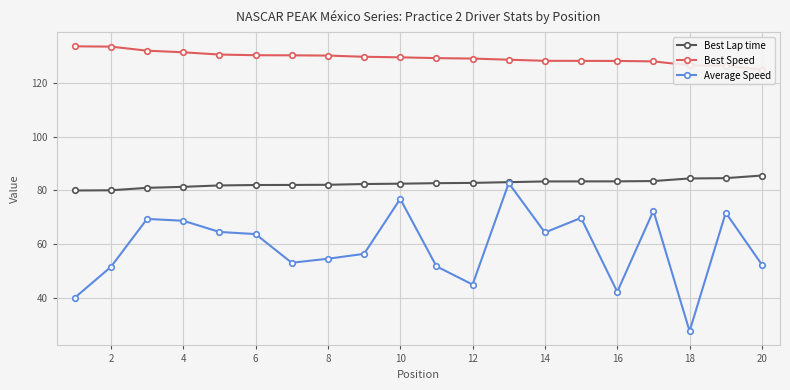

What is the minimum value for Average Speed?

27.7